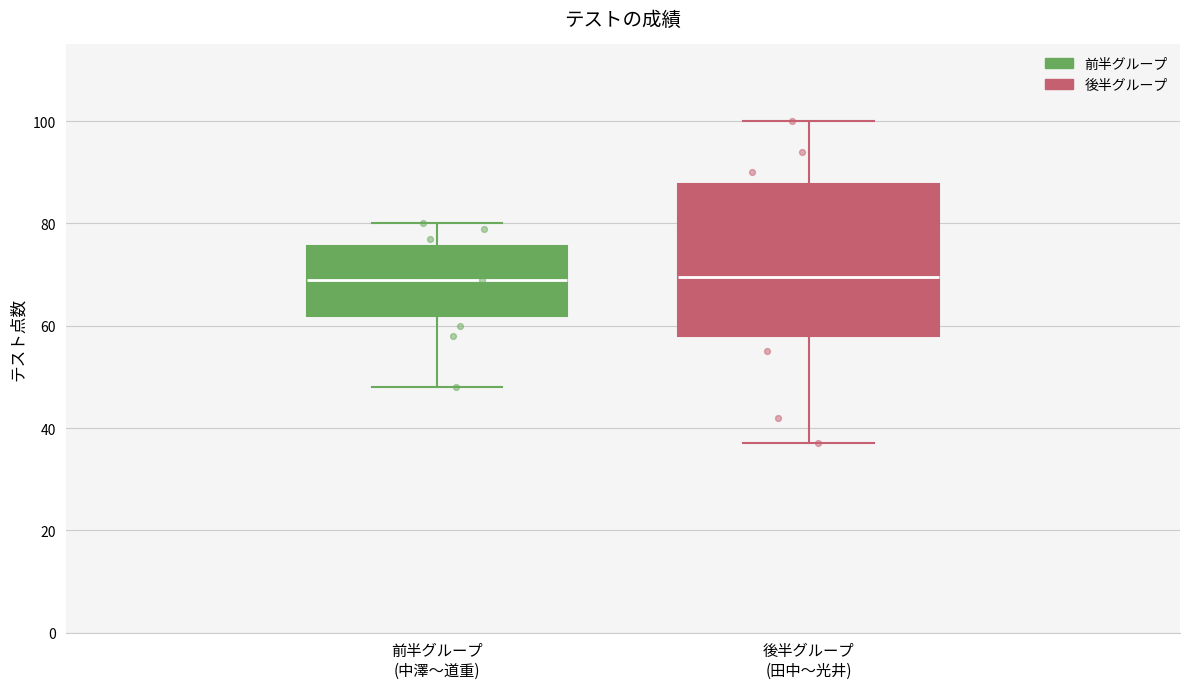

Reading left to right, read every box against the y-axis: the position of its median line, the range the box covers, and the ends of its whiskers. The values are not printed on the chart, so give them approximately, as read against the axis.

前半グループ (中澤〜道重): median 70, box 62 to 76, whiskers 48 to 80
後半グループ (田中〜光井): median 70, box 58 to 88, whiskers 38 to 100